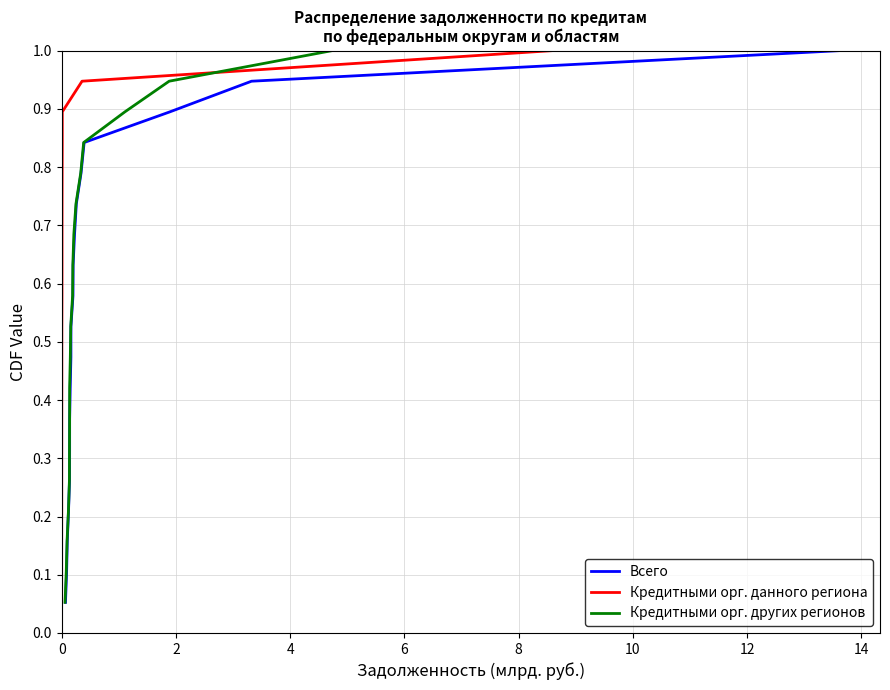

What is the lowest value of the Кредитными орг. данного региона series?

0.1